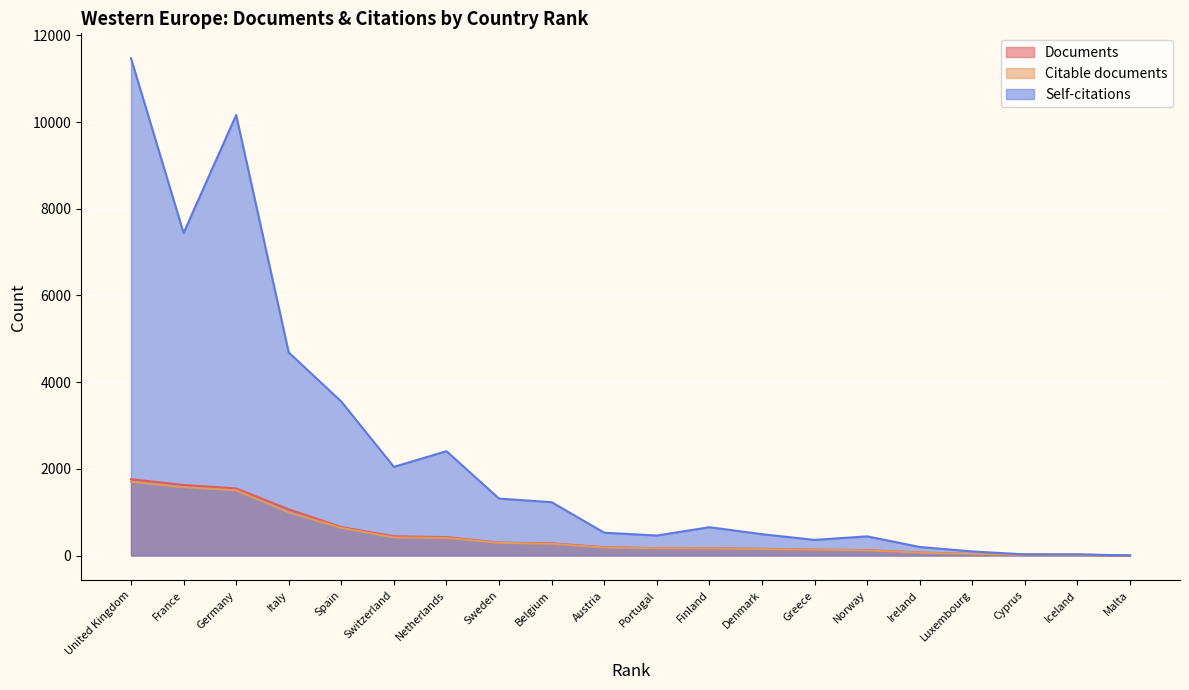

At which category is the sum across all series the highest?

United Kingdom